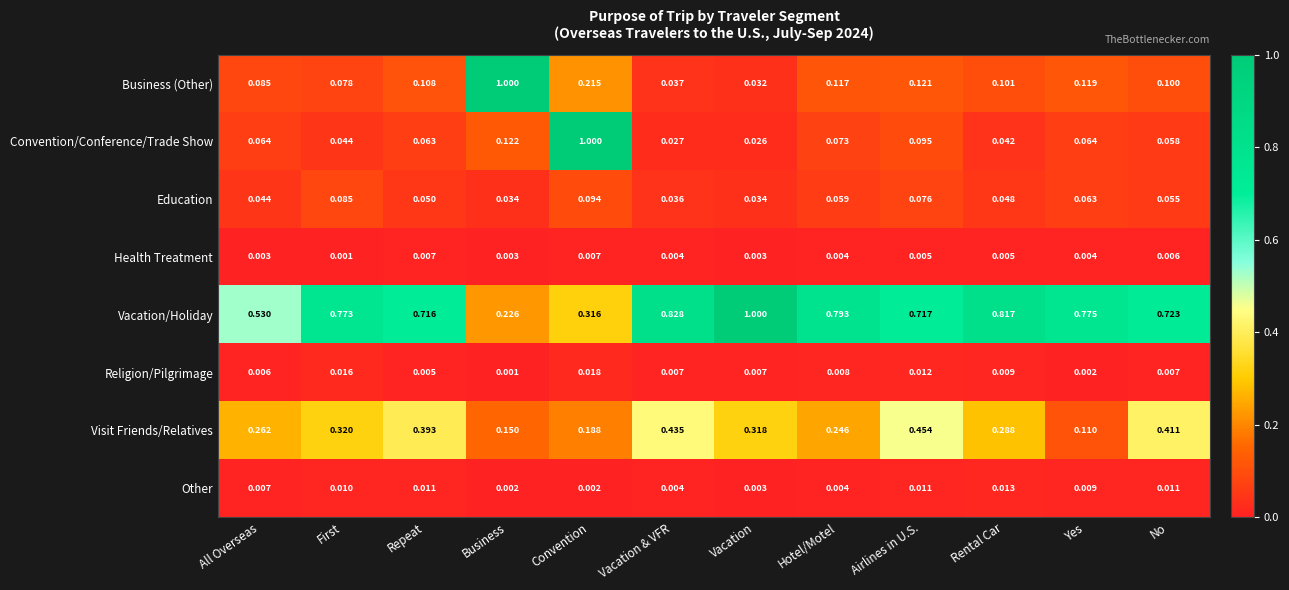

Rank the categories by Visit Friends/Relatives value from lowest to highest.

Yes, Business, Convention, Hotel/Motel, All Overseas, Rental Car, Vacation, First, Repeat, No, Vacation & VFR, Airlines in U.S.